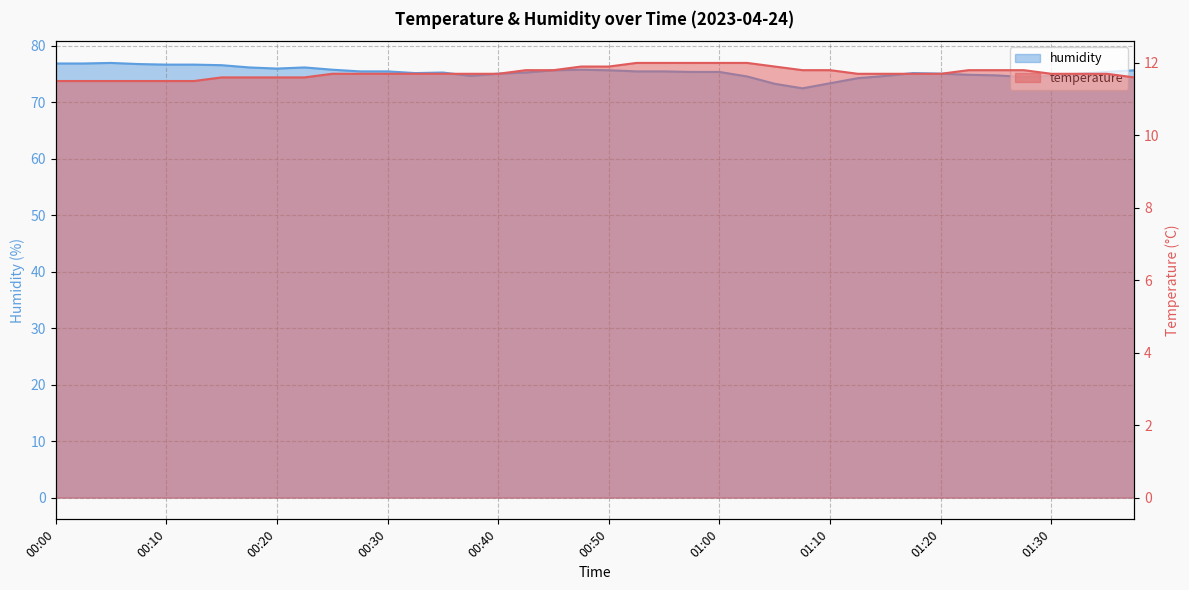

True or false: temperature and humidity cross at least once.

False